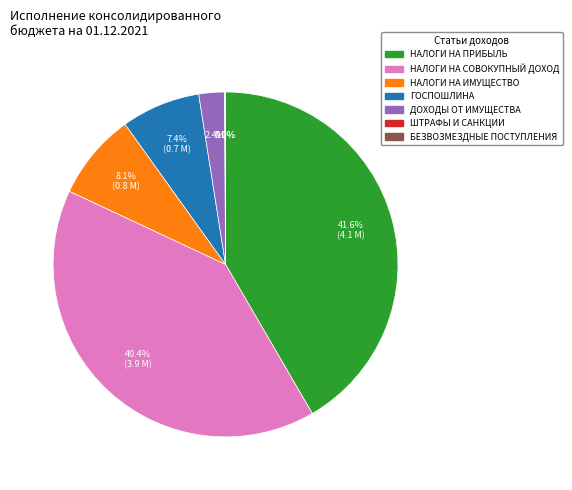

Does any single category account for the majority?

No